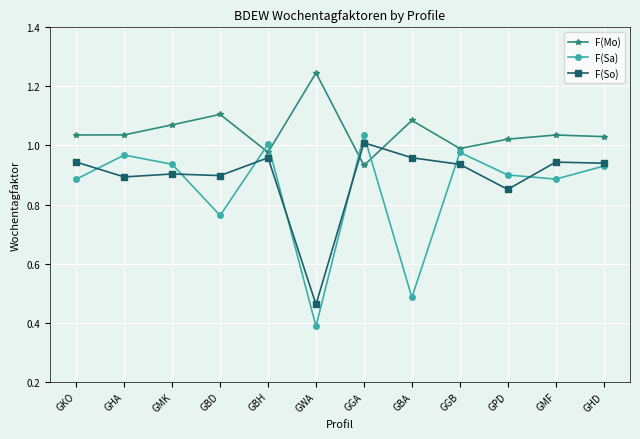

List the series in order of their overall mean, lowest first.

F(Sa), F(So), F(Mo)